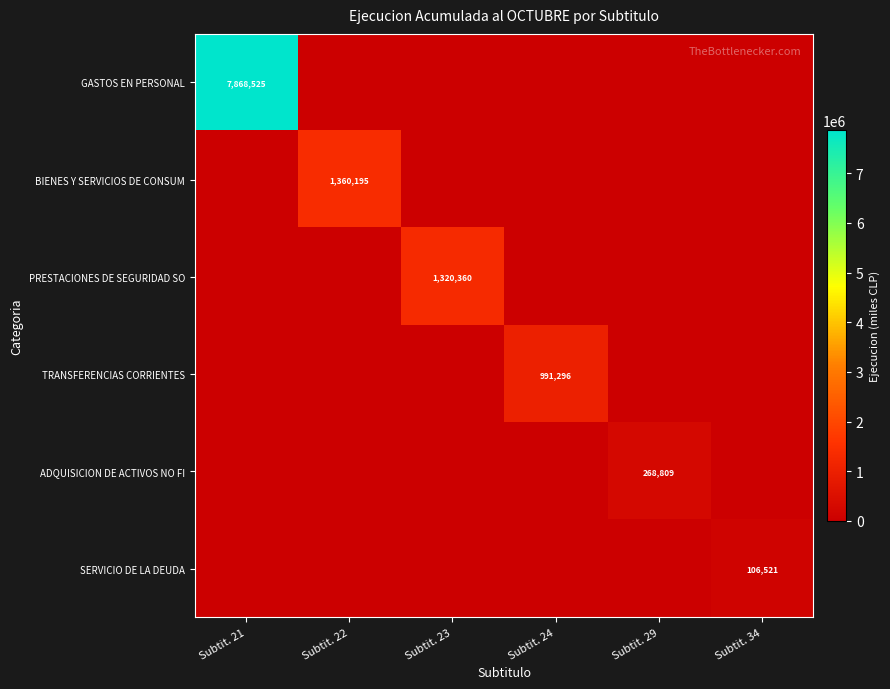

The value of BIENES Y SERVICIOS DE CONSUM at Subtit. 24 is 819832. True or false?

False